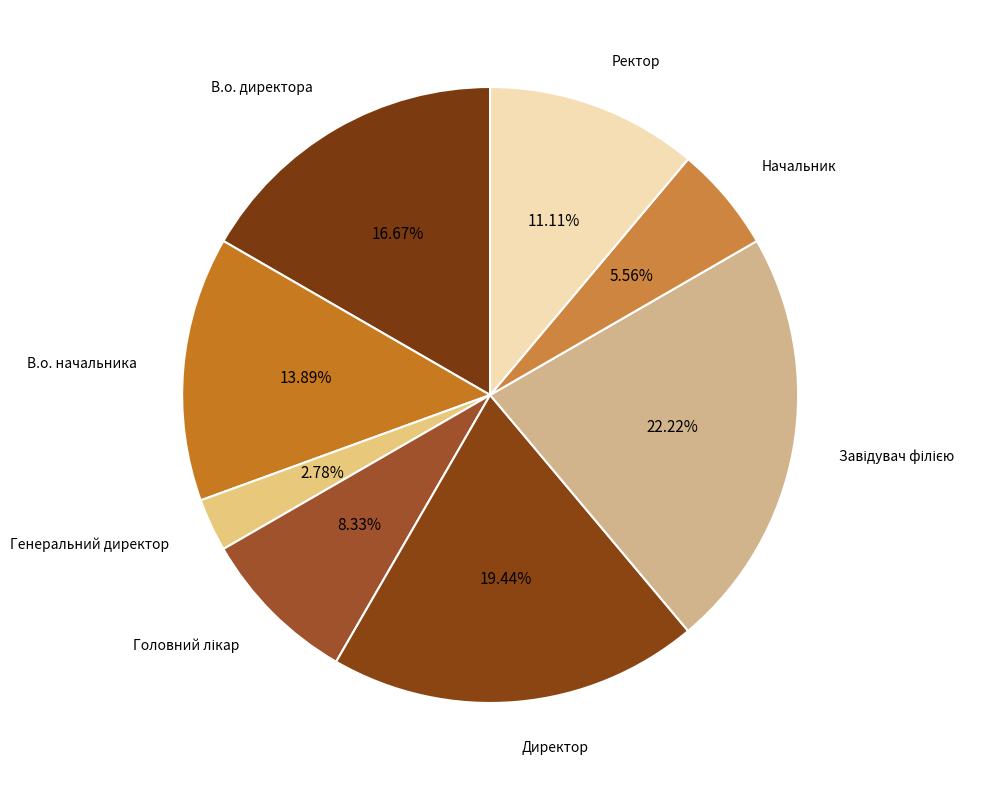

Which slice is the smallest?

Генеральний директор